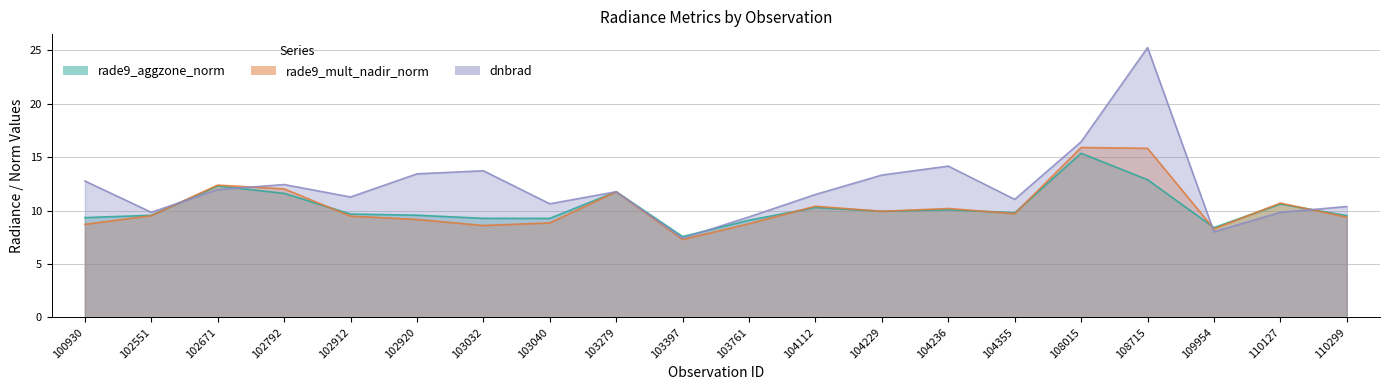

How many series are shown in this chart?

3